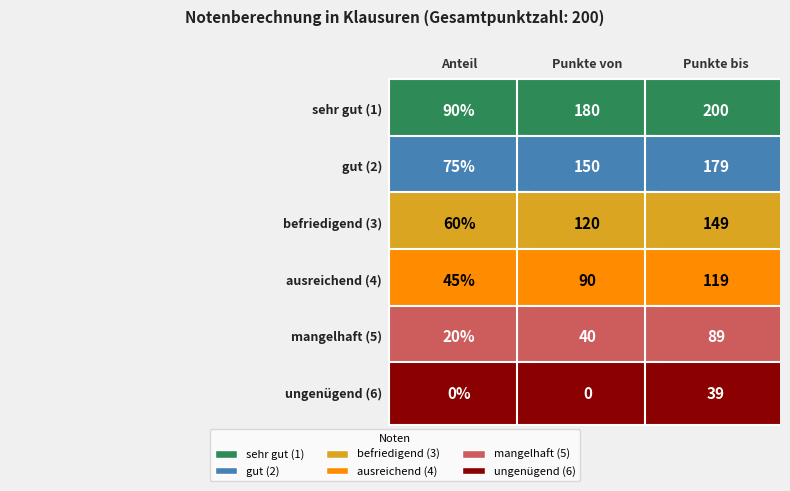

What is the difference between the highest and lowest values at 1?

180.0